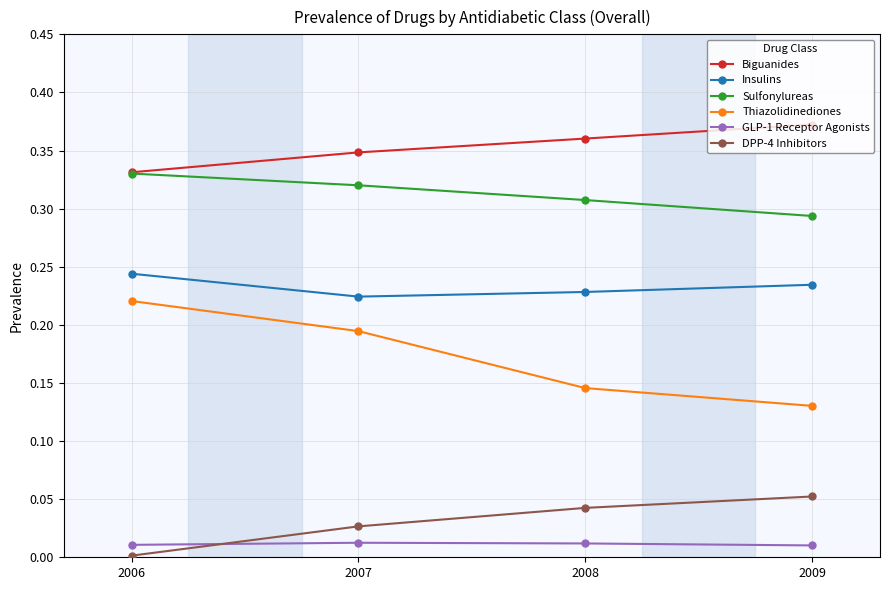

Which series has the widest spread of values?

Thiazolidinediones